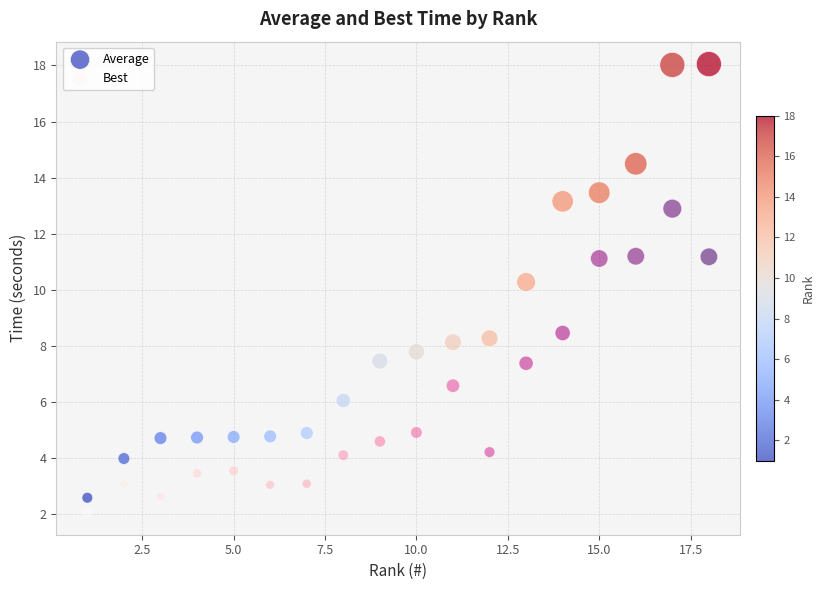

Which series has the largest Y range (max minus min)?

Average